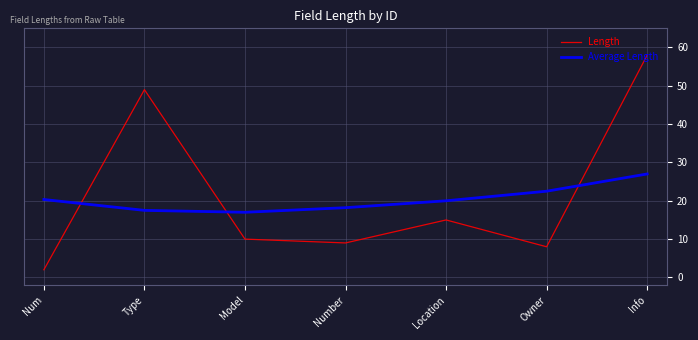

Where is Average Length nearest to the value 22?

Owner